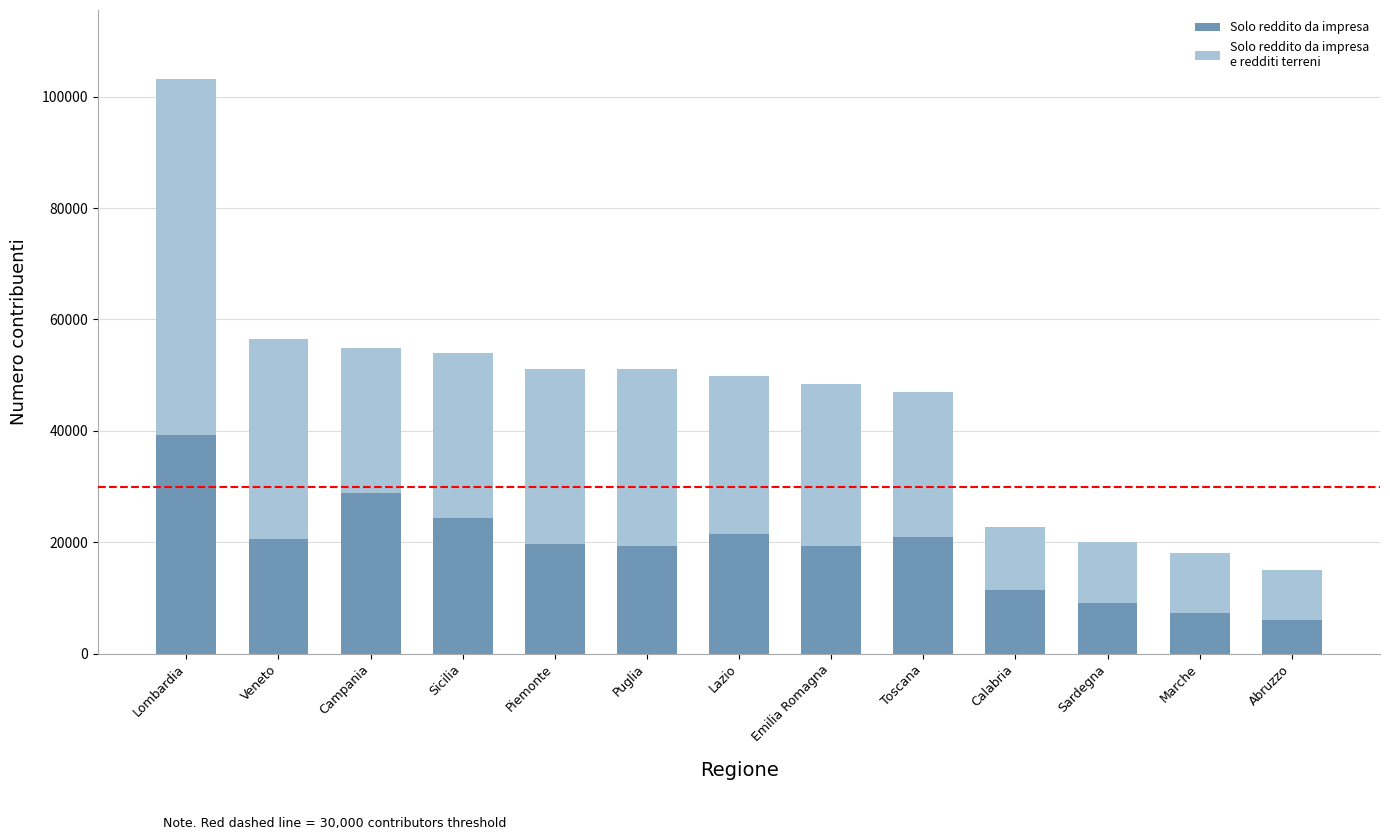

How many bars are there in total?

13